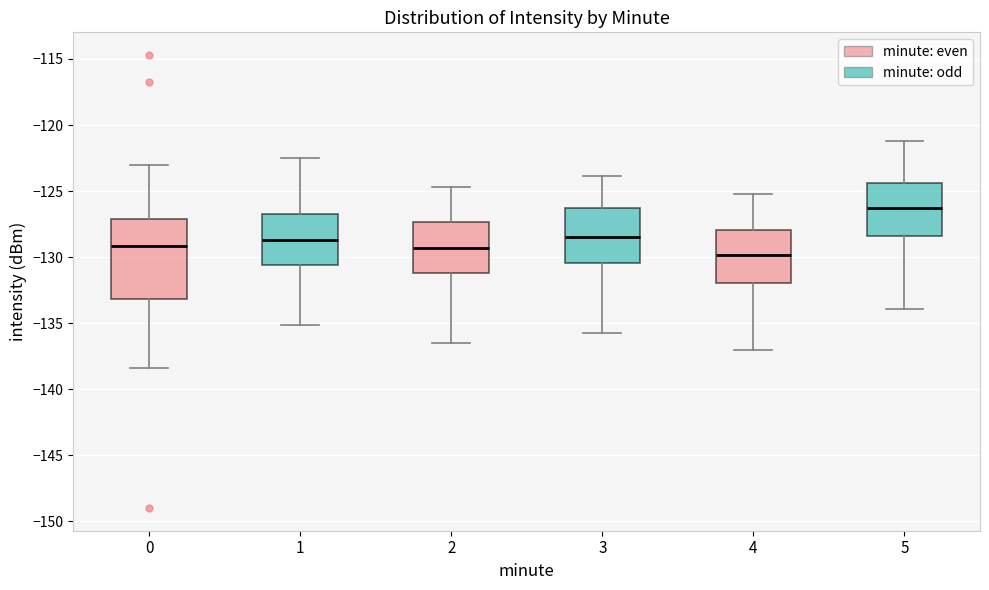

Reading left to right, transcribe this box plot: for each box, give where its median line is, the range the box spans, and where its two whiskers end, as read against the y-axis. The values are not printed on the chart, so give them approximately, as read against the axis.

0: median -129.0, box -133.0 to -127.0, whiskers -138.5 to -123.0
1: median -128.5, box -130.5 to -126.5, whiskers -135.0 to -122.5
2: median -129.5, box -131.0 to -127.5, whiskers -136.5 to -124.5
3: median -128.5, box -130.5 to -126.5, whiskers -136.0 to -124.0
4: median -130.0, box -132.0 to -128.0, whiskers -137.0 to -125.0
5: median -126.5, box -128.5 to -124.5, whiskers -134.0 to -121.0